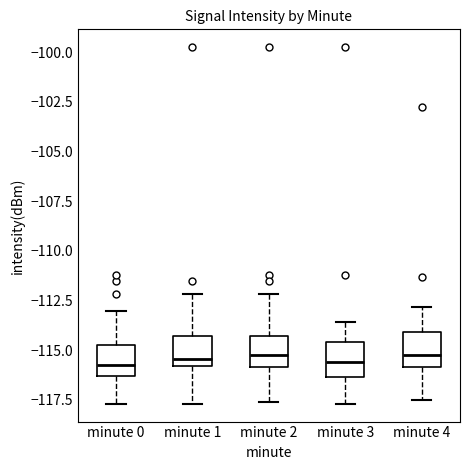

Reading left to right, transcribe this box plot: for each box, give where its median line is, the range the box spans, and where its two whiskers end, as read against the y-axis. The values are not printed on the chart, so give them approximately, as read against the axis.

minute 0: median -115.5, box -116.5 to -114.5, whiskers -117.5 to -113.0
minute 1: median -115.5, box -116.0 to -114.5, whiskers -117.5 to -112.0
minute 2: median -115.0, box -116.0 to -114.5, whiskers -117.5 to -112.0
minute 3: median -115.5, box -116.5 to -114.5, whiskers -117.5 to -113.5
minute 4: median -115.0, box -116.0 to -114.0, whiskers -117.5 to -113.0